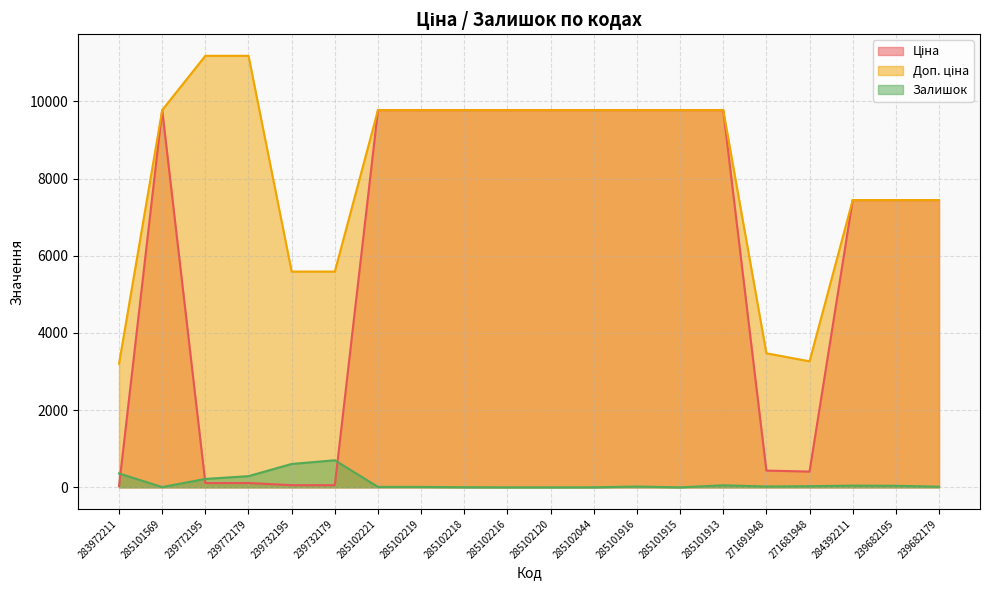

At 239732195, list the series in order from smallest to largest.

Ціна, Залишок, Доп. ціна